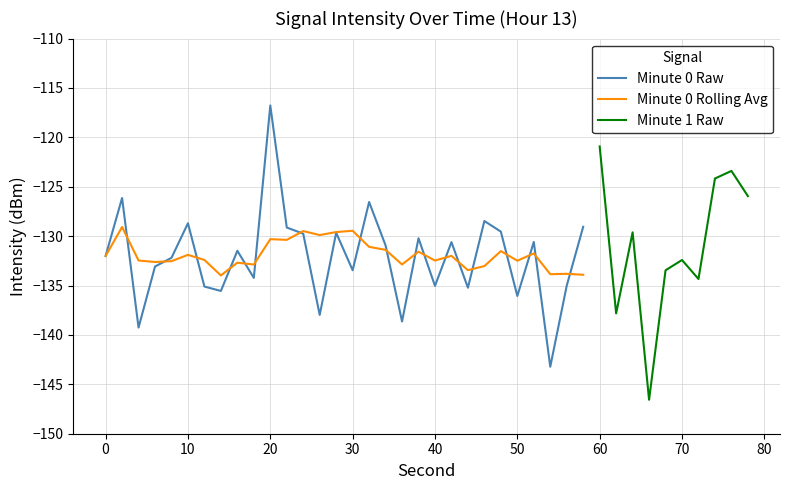

The minute_scaled series shows -174.0 at 32. True or false?

False